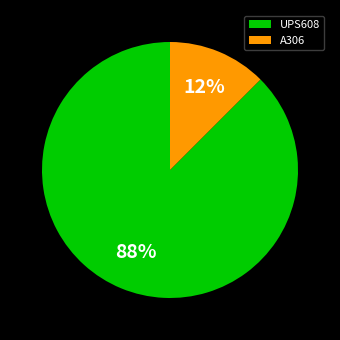

To the nearest percent, what is the combined percentage of A306 and UPS608?

100%